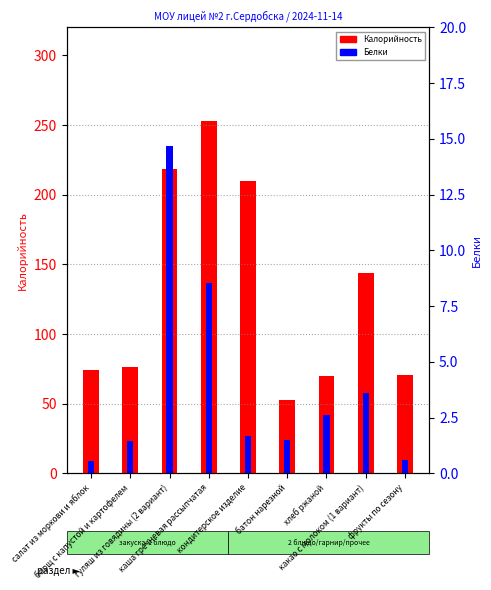

Reading left to right, what are all the values shown in this chart?

Калорийность: салат из моркови и яблок=74.0	борщ с капустой и картофелем=76.0	гуляш из говядины (2 вариант)=218.7	каша гречневая рассыпчатая=253.1	кондитерское изделие=210.0	батон нарезной=52.4	хлеб ржаной=69.6	какао с молоком (1 вариант)=144.0	фрукты по сезону=70.5
Белки: салат из моркови и яблок=0.5	борщ с капустой и картофелем=1.5	гуляш из говядины (2 вариант)=14.7	каша гречневая рассыпчатая=8.6	кондитерское изделие=1.7	батон нарезной=1.5	хлеб ржаной=2.6	какао с молоком (1 вариант)=3.6	фрукты по сезону=0.6